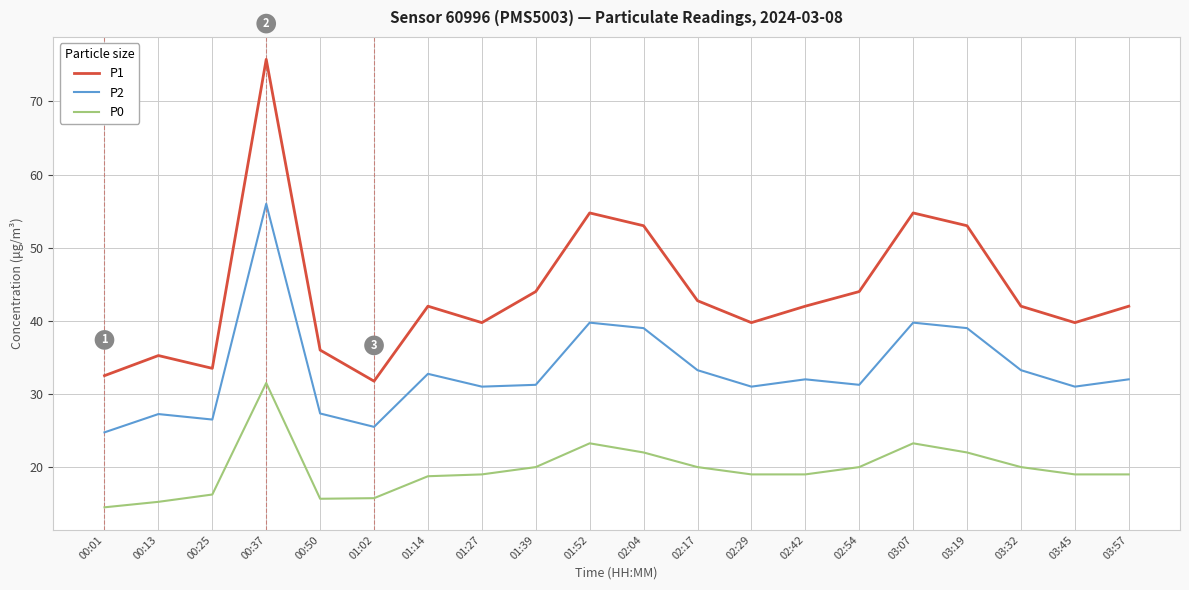

Between 00:37 and 01:27, which series saw the biggest shift?

P1